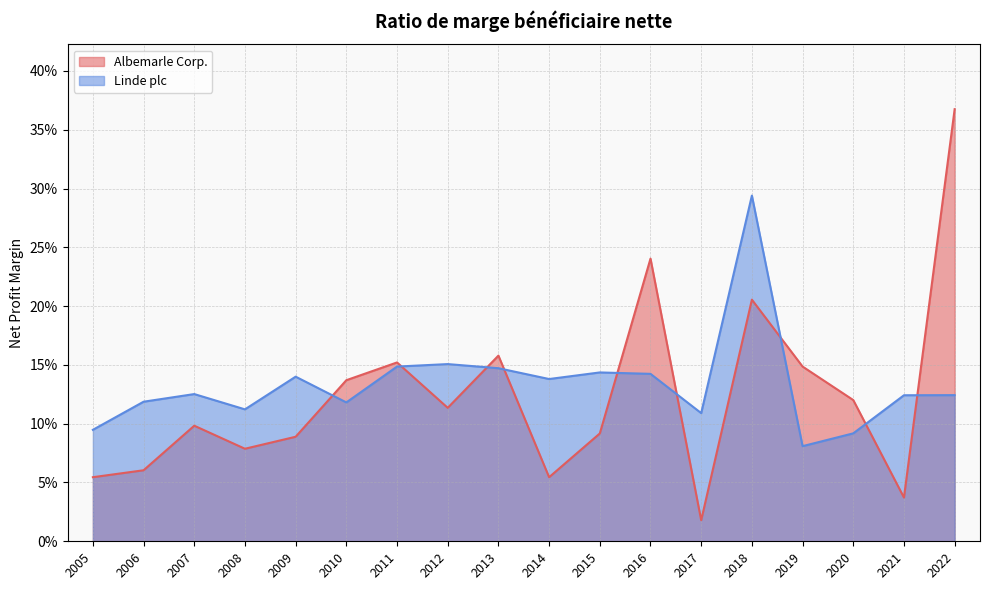

What is the difference between the maximum and minimum values in the Albemarle Corp. series?

0.3